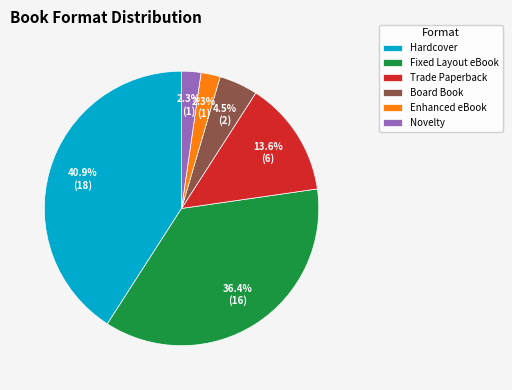

What percentage is the Fixed Layout eBook slice, to the nearest percent?

36%